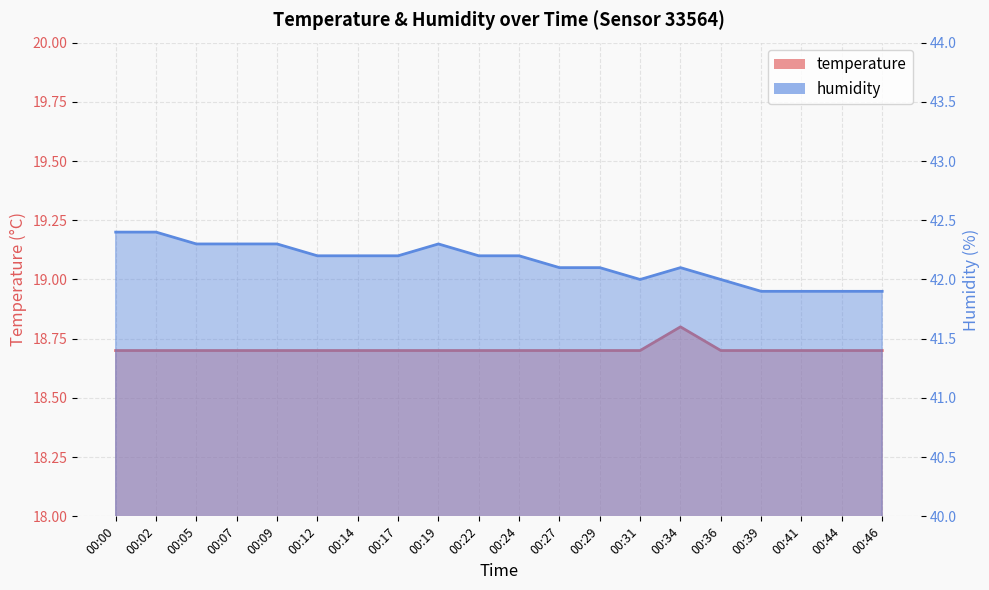

How many interior local peaks does the temperature series have?

1